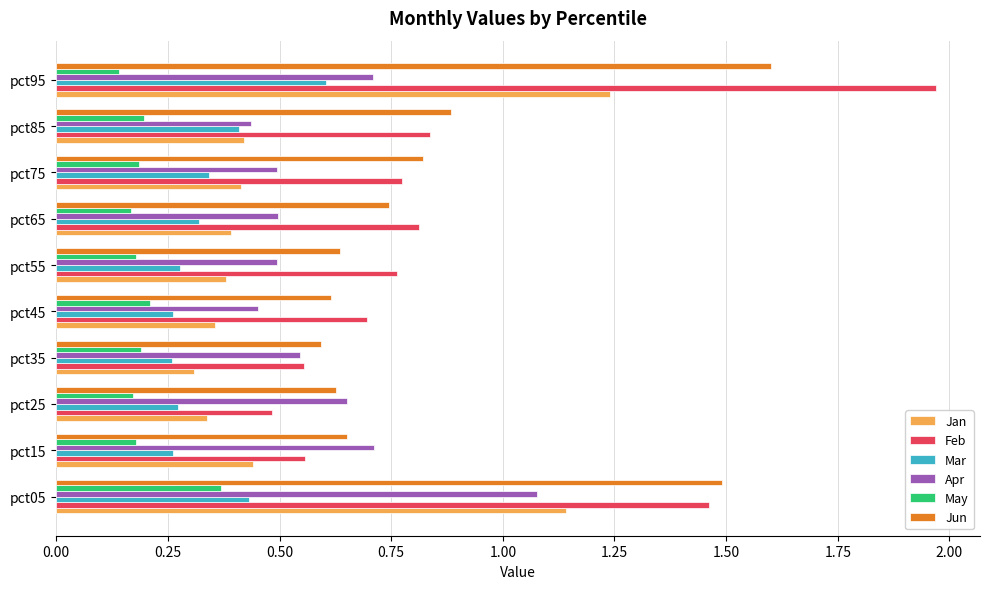

At how many categories does at least one series exceed 0?

10